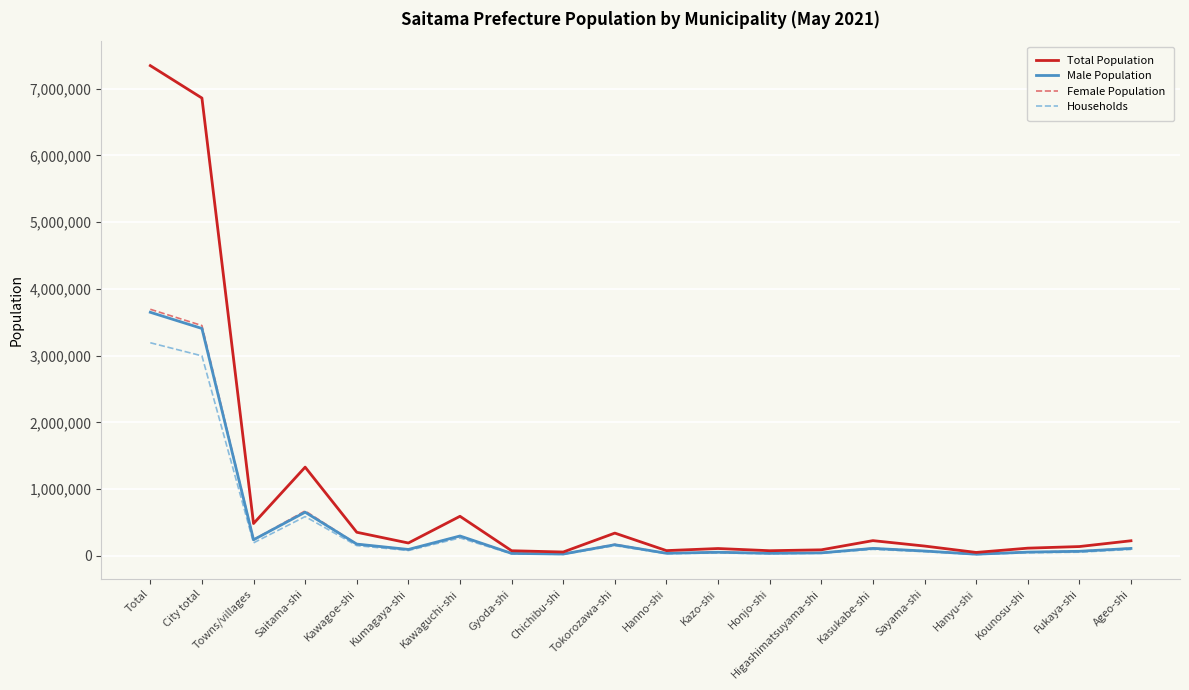

What is the total value across all series at Fukaya-shi?

337868